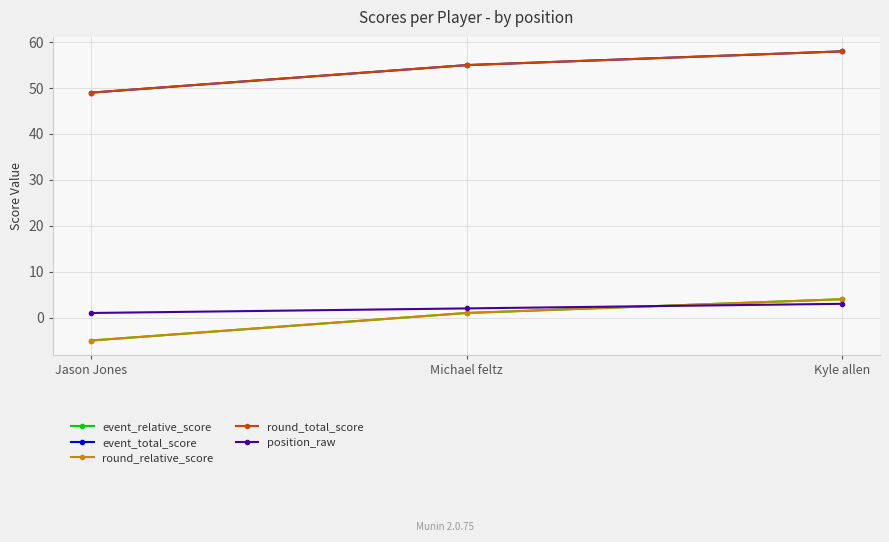

At which label does position_raw first exceed 2?

Kyle allen